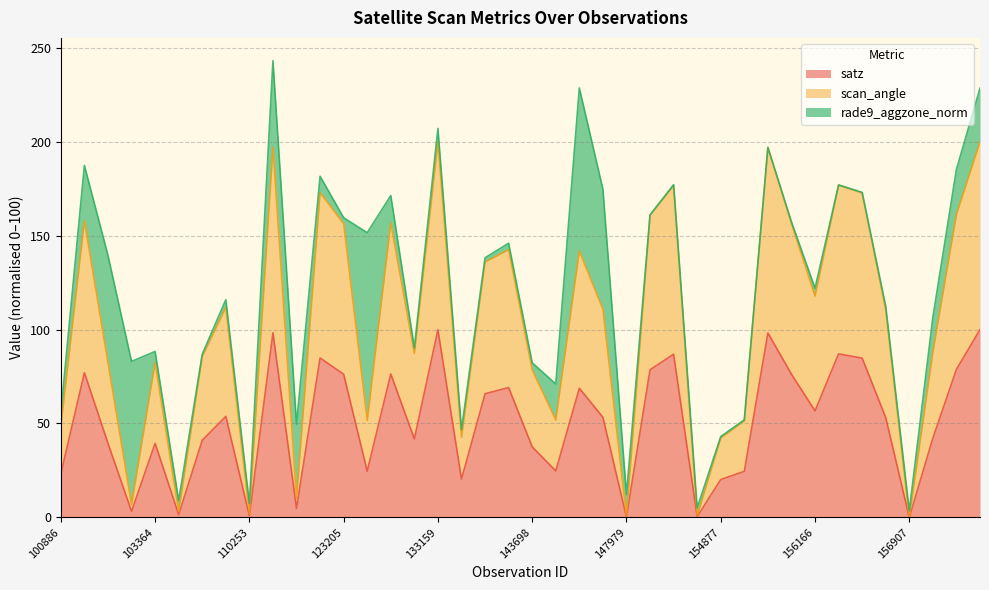

How many categories are shown in the chart?

40